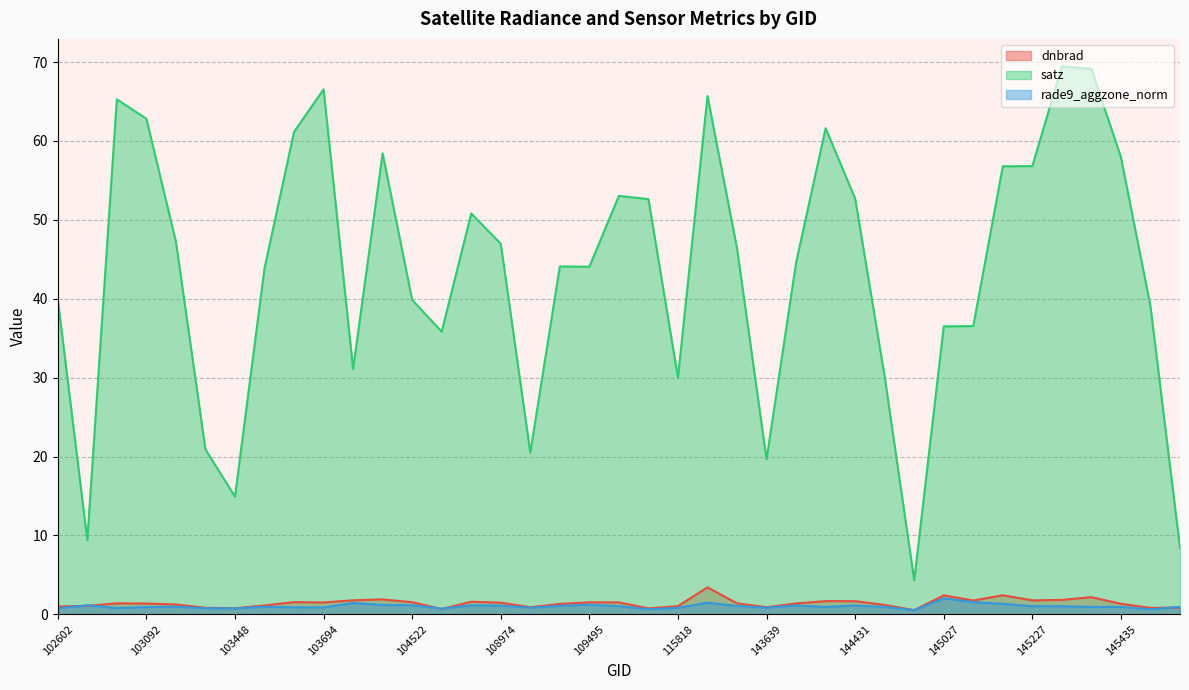

Is the value of satz at 108974 greater than the value of rade9_aggzone_norm at 109495?

Yes